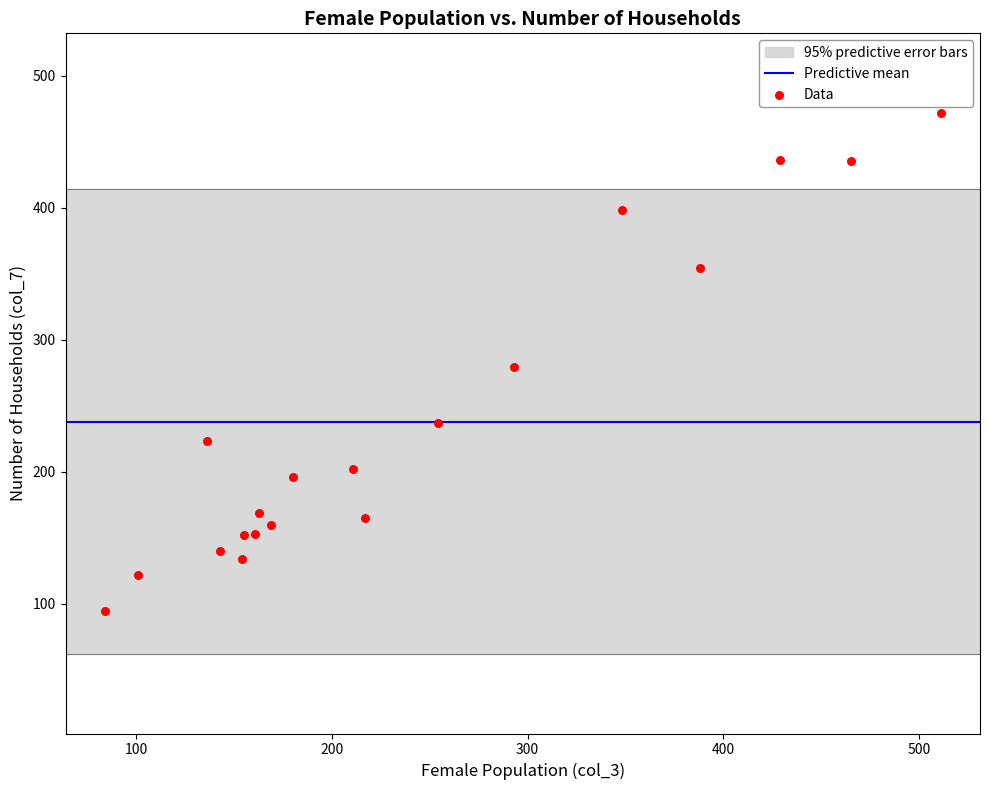

What is the range of Y values (max minus min)?

377